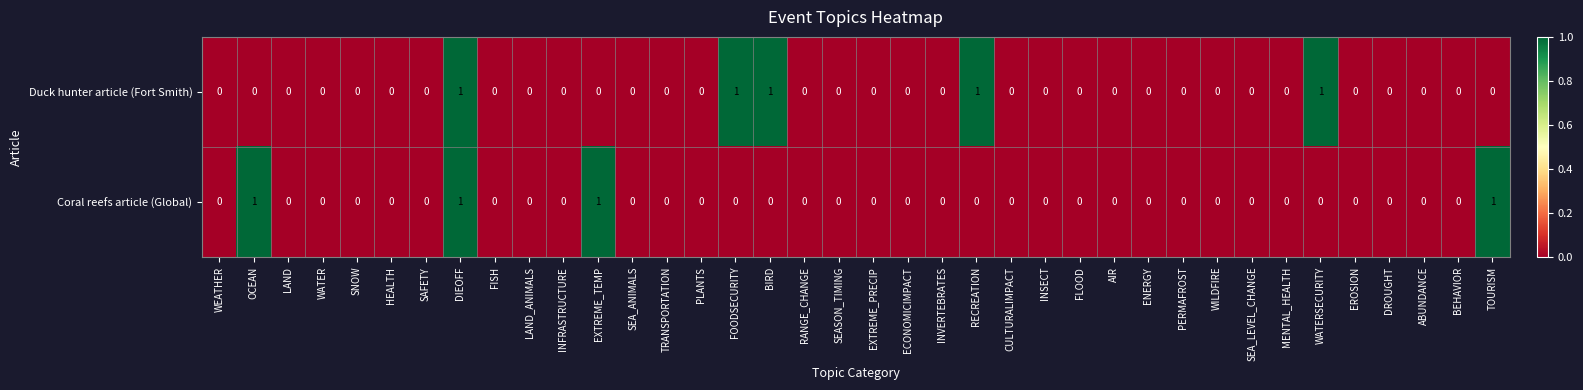

What is the difference between the highest and lowest values at RECREATION?

1